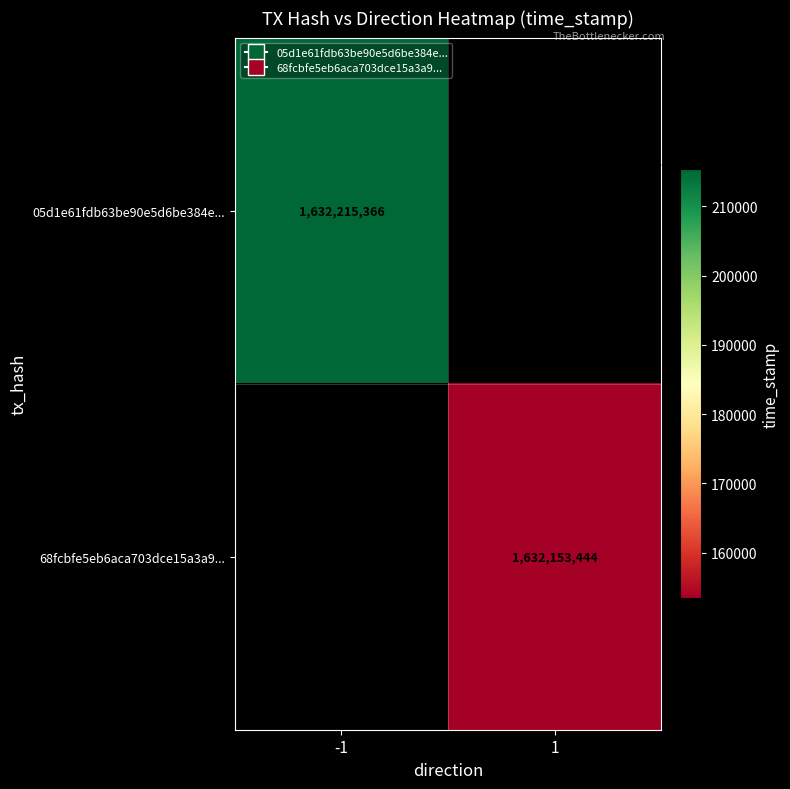

Is it true that 68fcbfe5eb6aca703dce15a3a9... equals 579022197 at 1?

False